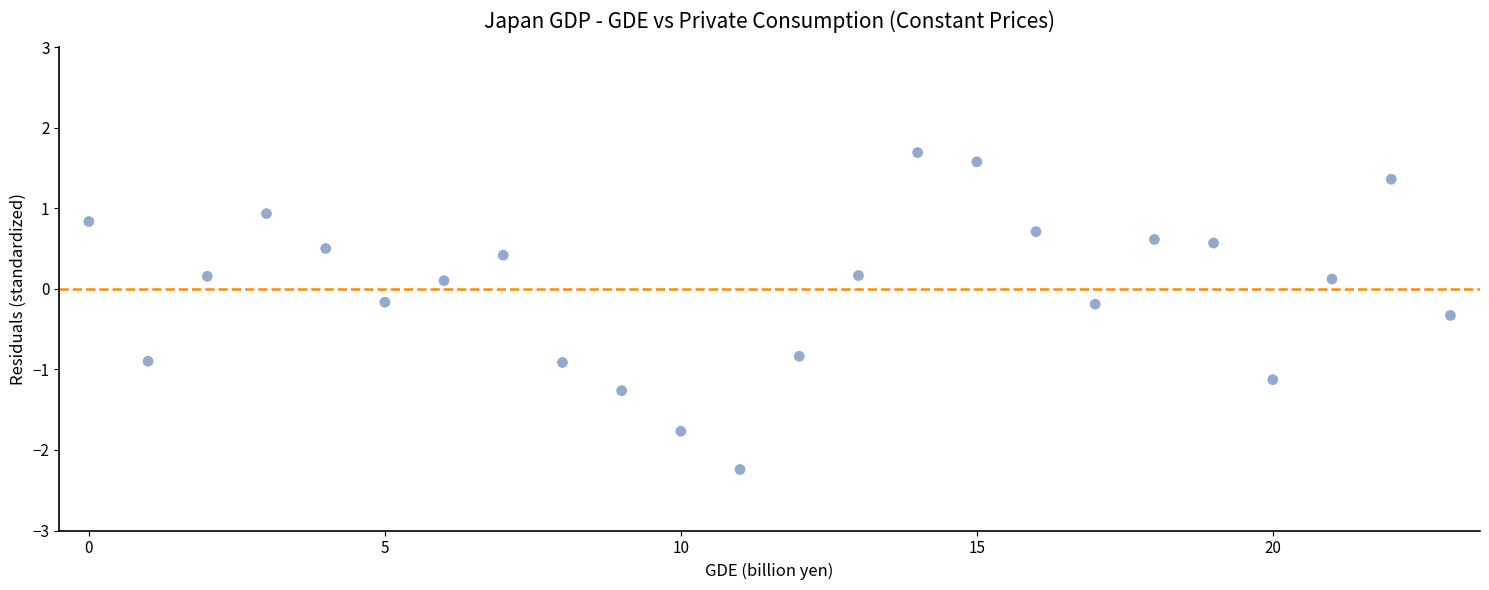

What is the range of Y values (max minus min)?

3.9